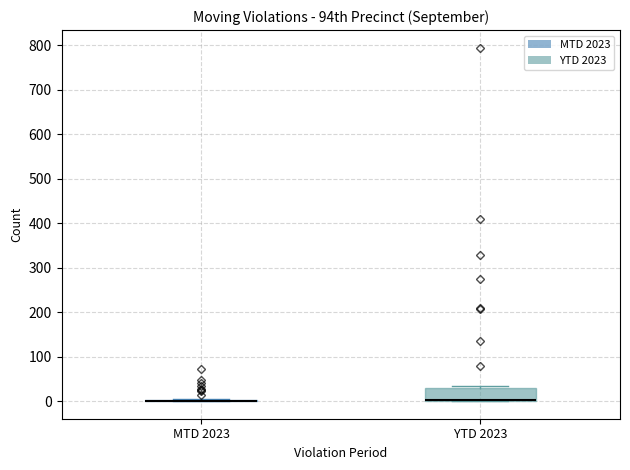

Where is the lower edge of the box for YTD 2023 on the y-axis? The values are not printed on the chart, so give them approximately, as read against the axis.

0